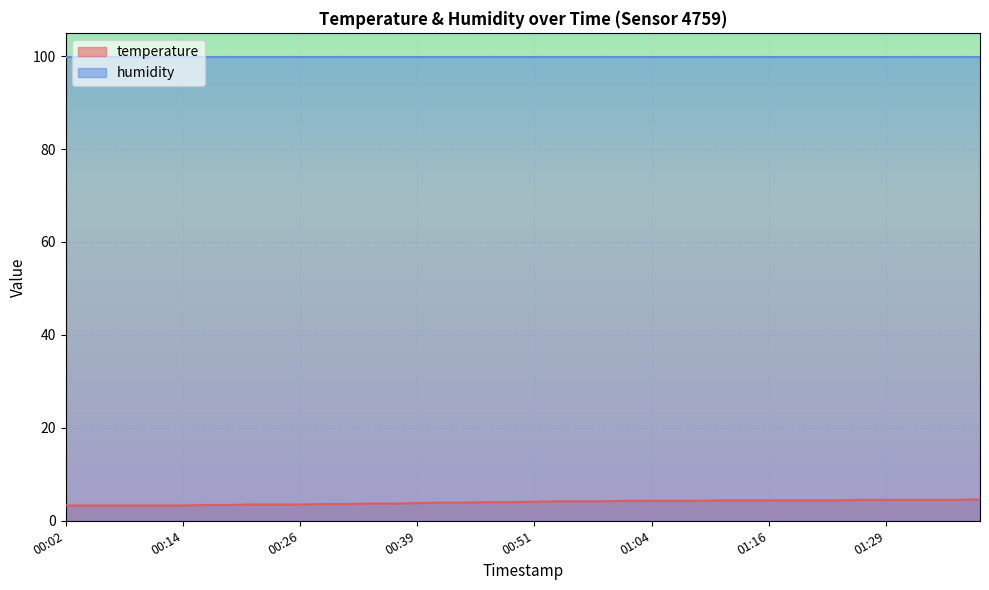

Count the number of categories in the chart.

40